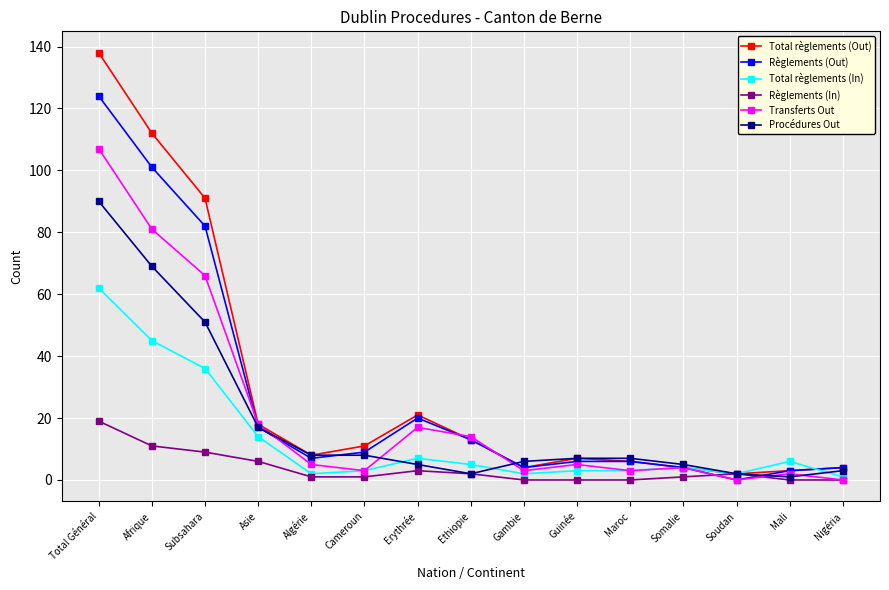

Does the chart display data point markers on the line(s)?

Yes